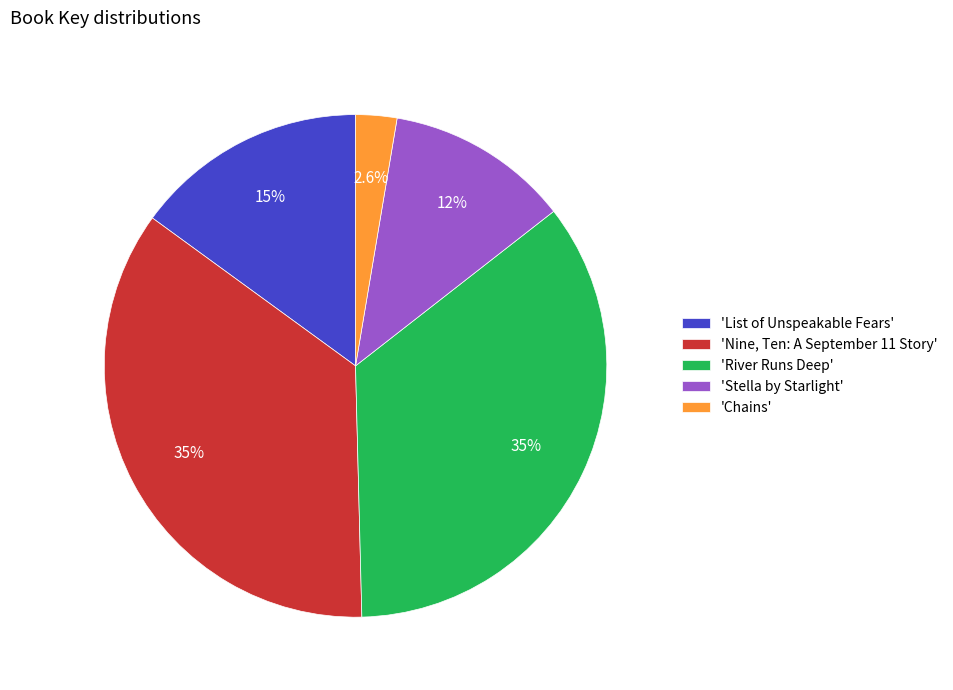

Is there a majority slice in this chart?

No